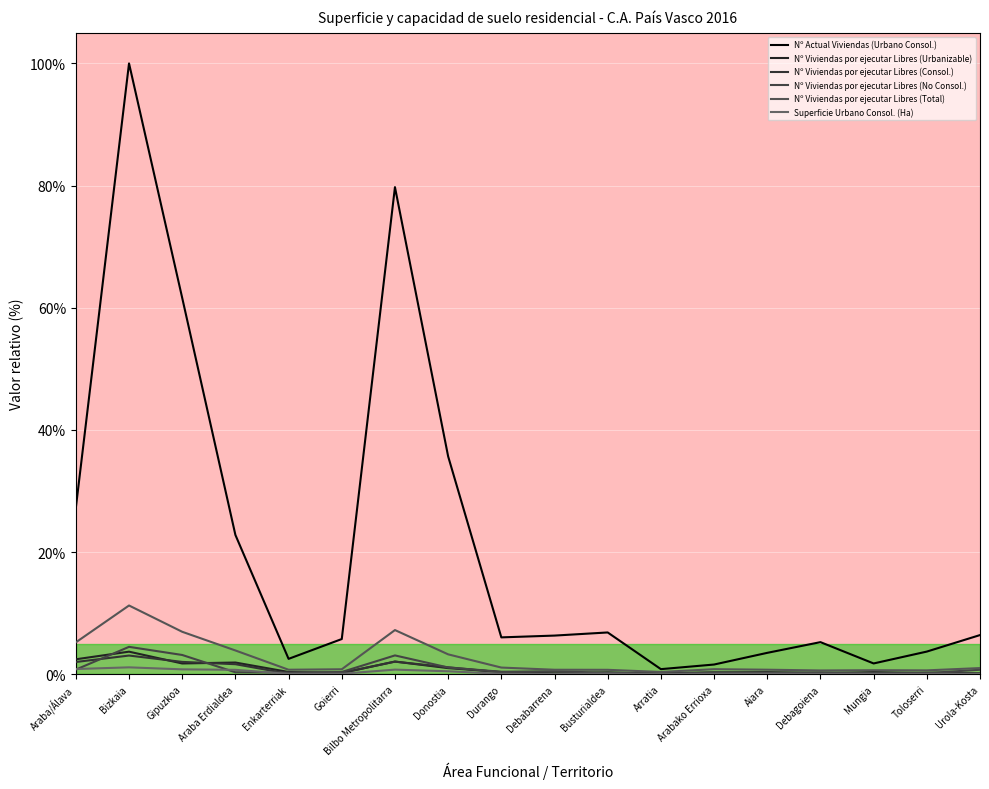

True or false: Nº Viviendas por ejecutar Libres (Total) has more than 1 interior local peaks.

True